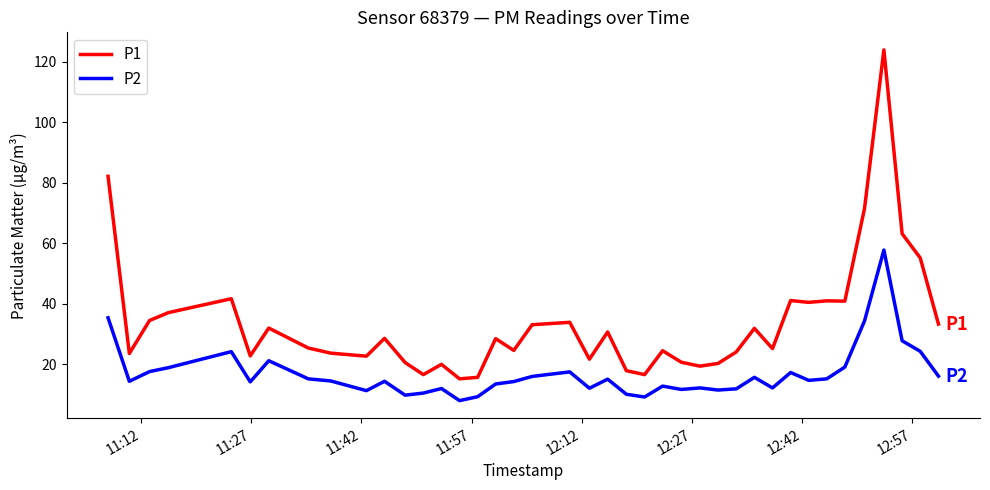

True or false: P1 and P2 intersect in this chart.

False